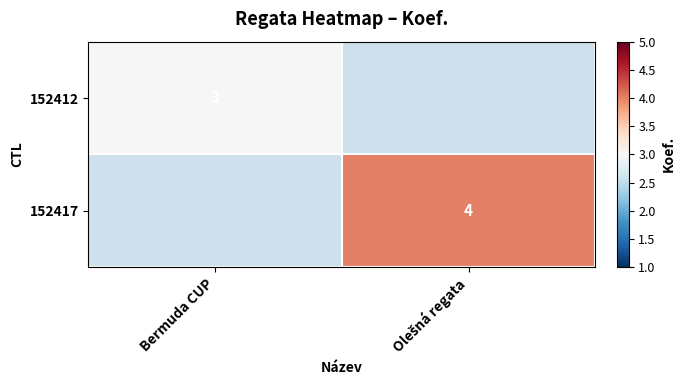

Is it true that 152412 equals 1 at Bermuda CUP?

False